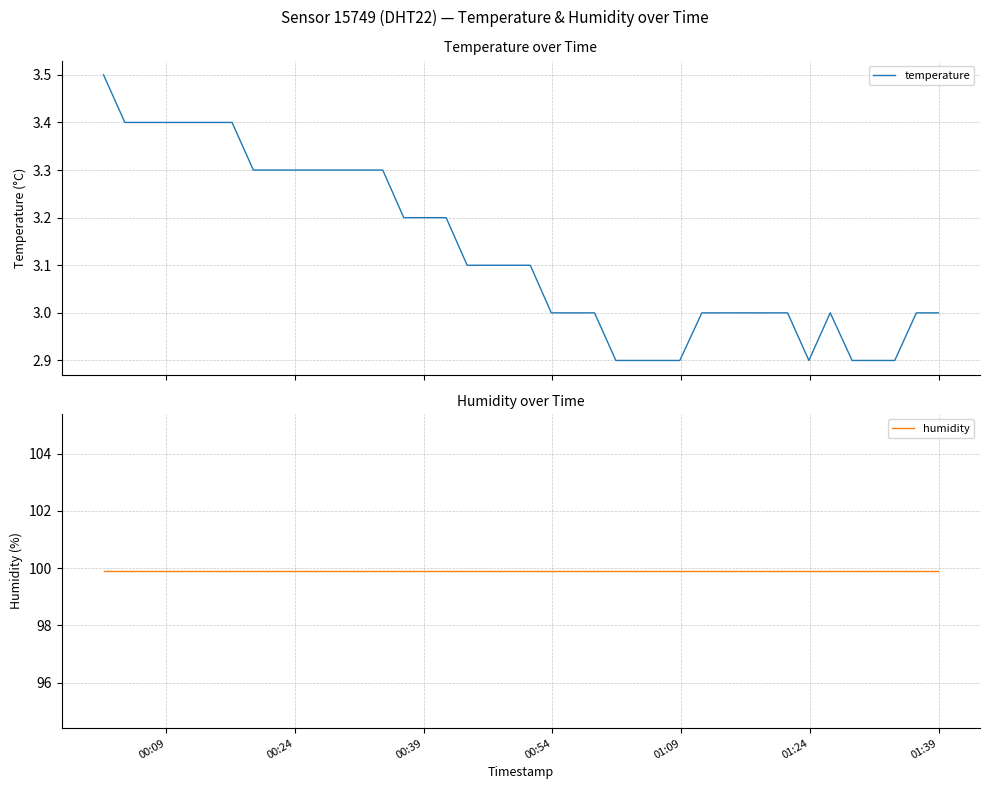

What is the sum of all humidity values?

3996.0